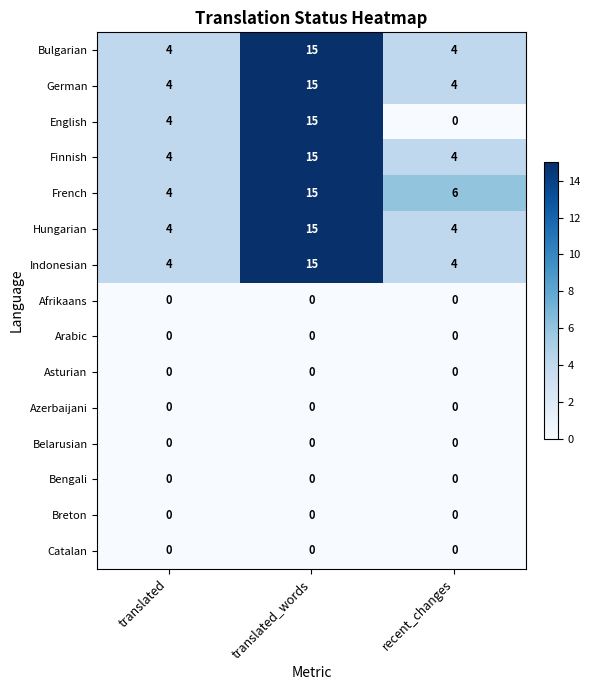

Which series has the largest range (max minus min)?

English